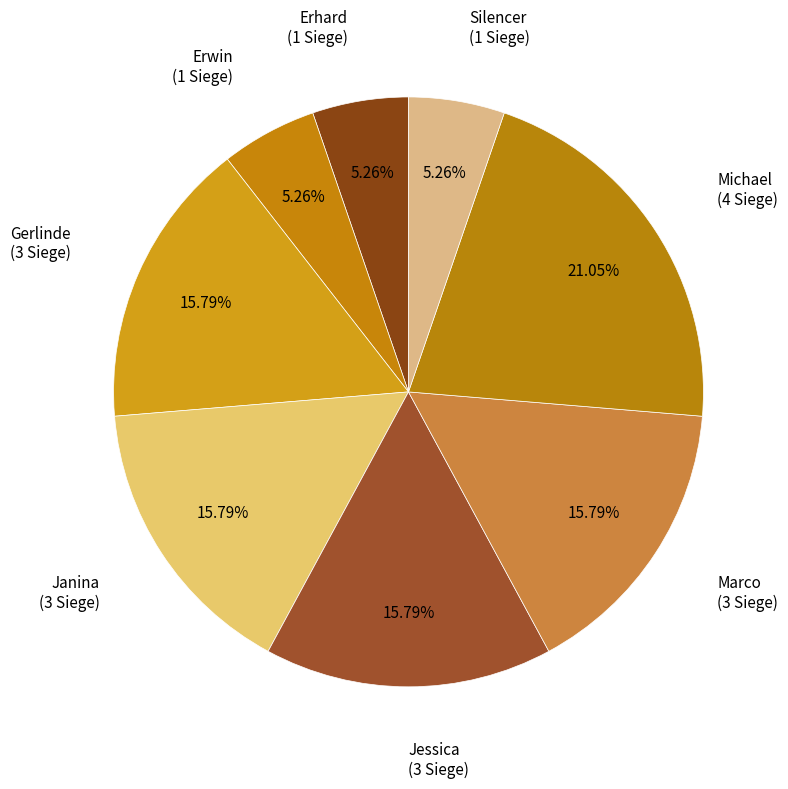

What is the largest slice in the pie chart?

Michael